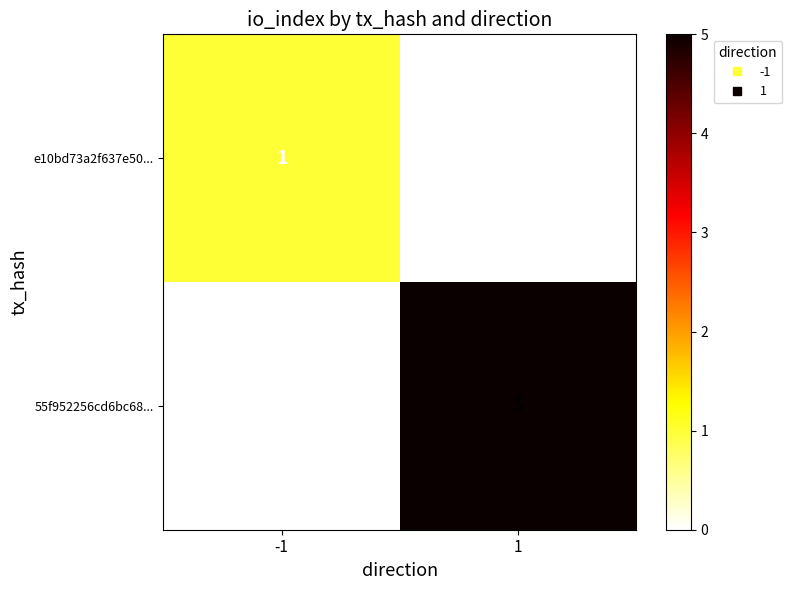

What is the highest value of the 55f952256cd6bc68... series?

5